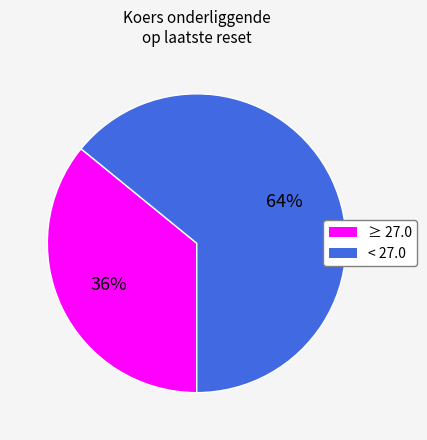

To the nearest percent, what is the average slice percentage?

50%